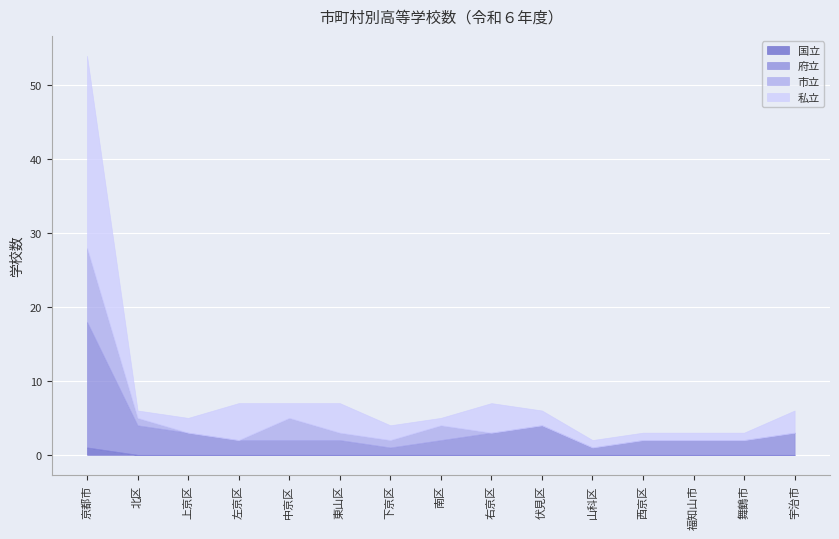

At which category is the sum across all series the highest?

京都市